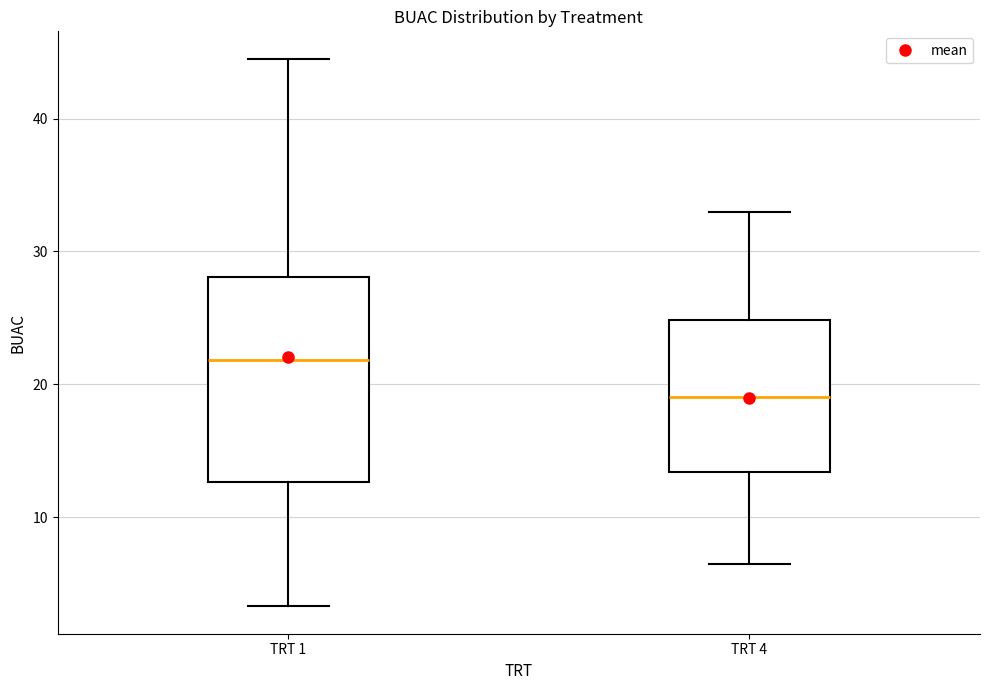

Reading left to right, read every box against the y-axis: the position of its median line, the range the box covers, and the ends of its whiskers. The values are not printed on the chart, so give them approximately, as read against the axis.

TRT 1: median 22, box 13 to 28, whiskers 3 to 45
TRT 4: median 19, box 13 to 25, whiskers 7 to 33